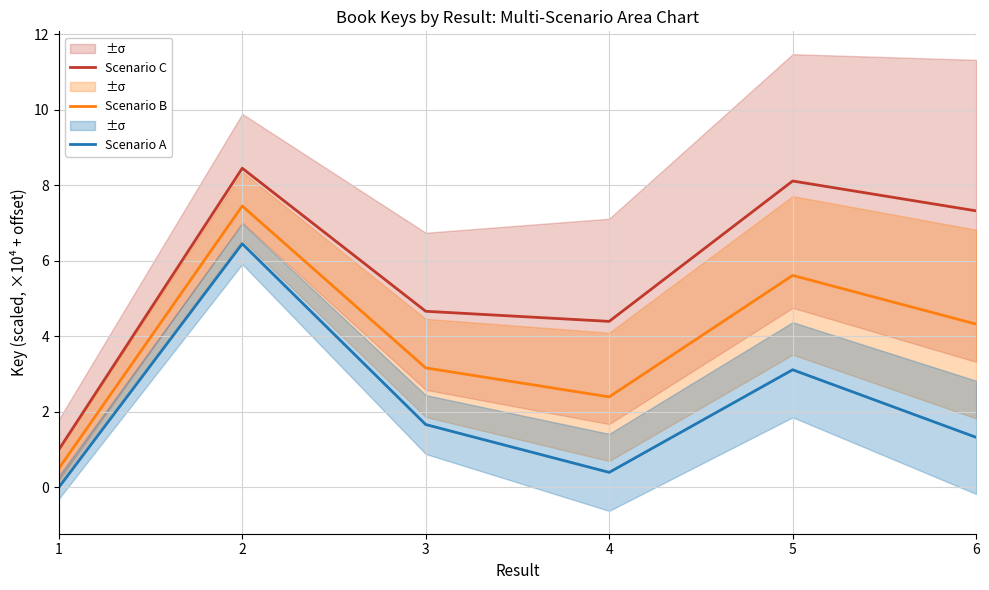

Rank the series by their average value, from lowest to highest.

Scenario A, Scenario B, Scenario C